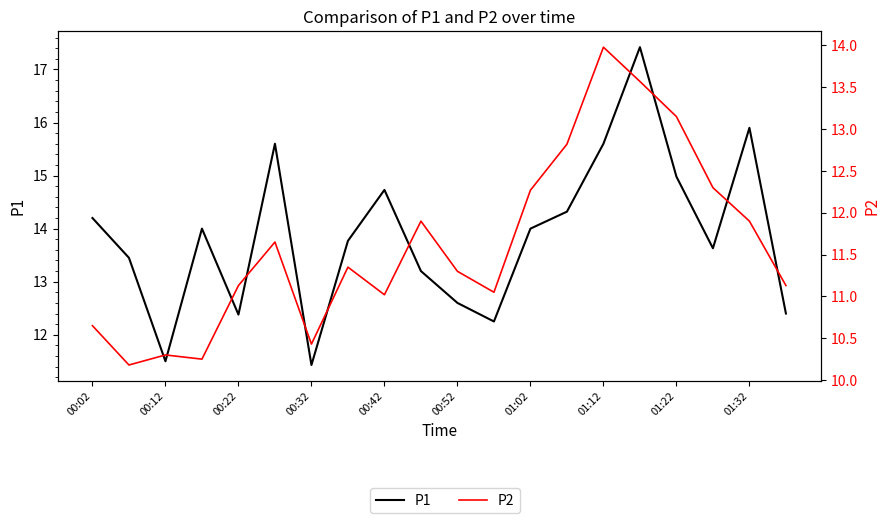

Is the value of P2 at 01:12 greater than the value of P1 at 00:52?

Yes